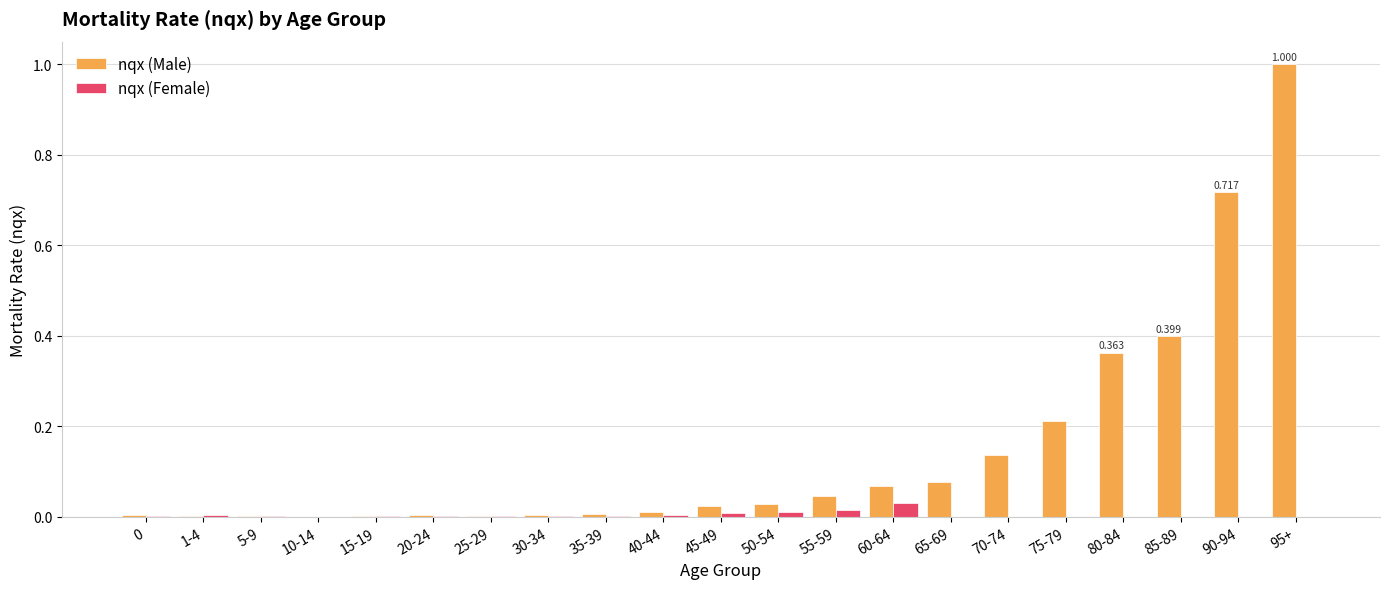

Is the value of nqx (Male) at 95+ greater than the value of nqx (Female) at 5-9?

Yes